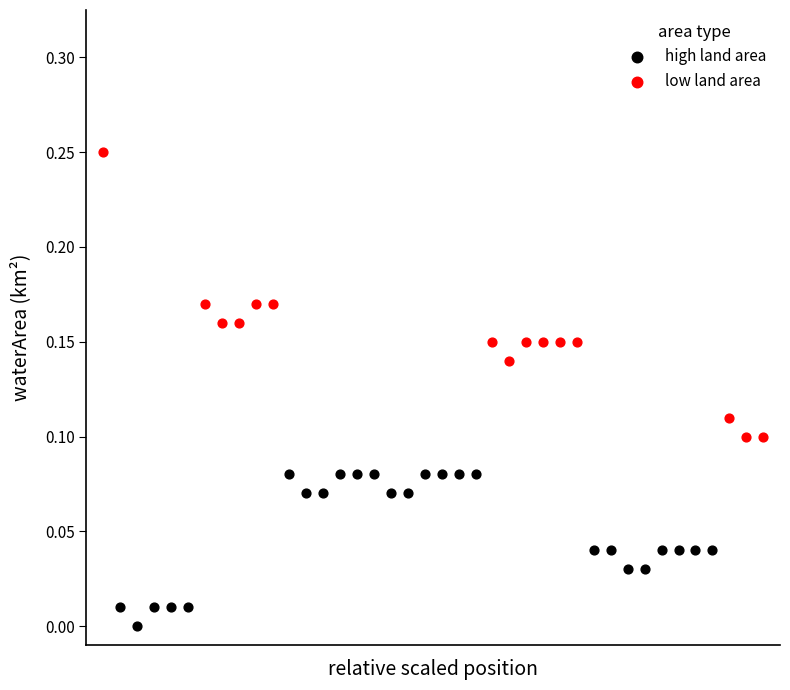

Which series contains the lowest Y value?

high land area